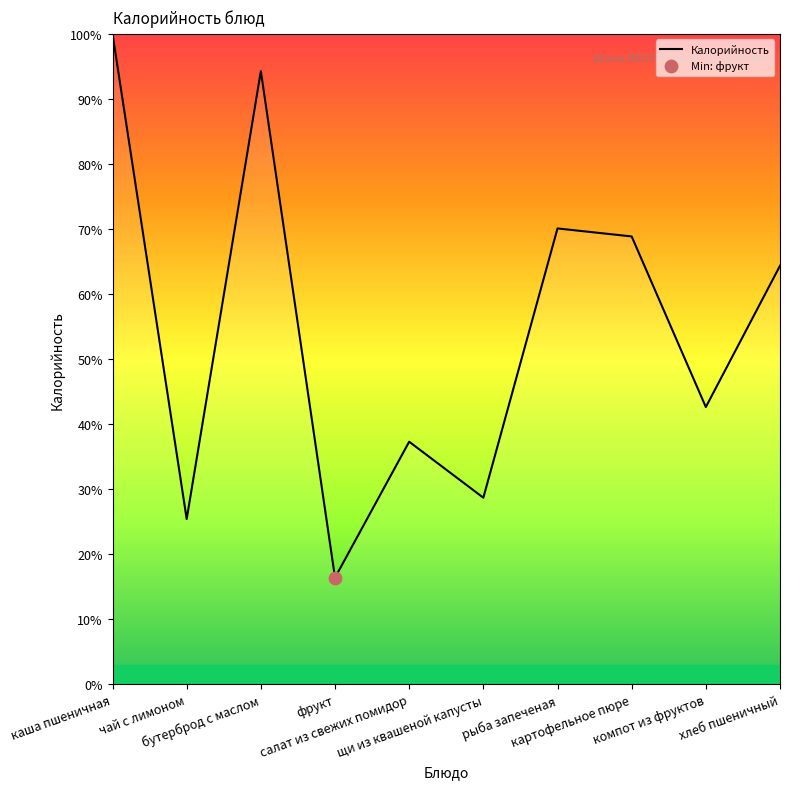

Between чай с лимоном and хлеб пшеничный, which is larger?

хлеб пшеничный